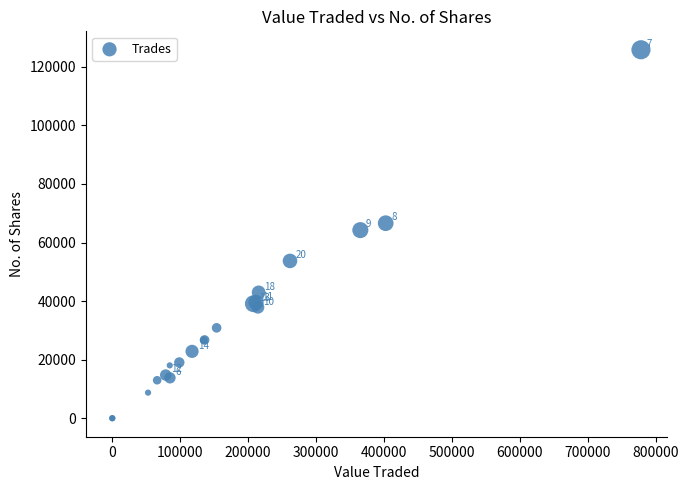

What Y value in the scatter plot is closest to 62900?

64232